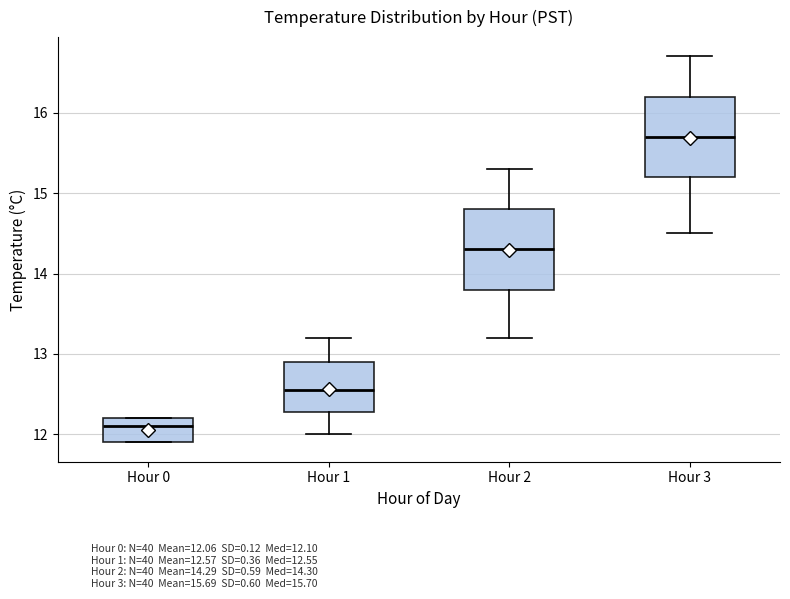

Which box has the highest median line?

Hour 3